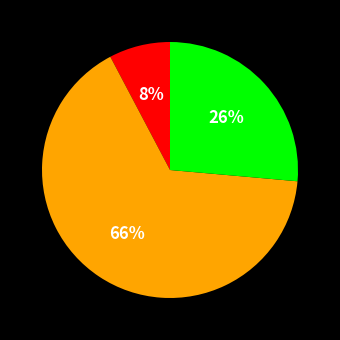

Is there a majority slice in this chart?

Yes